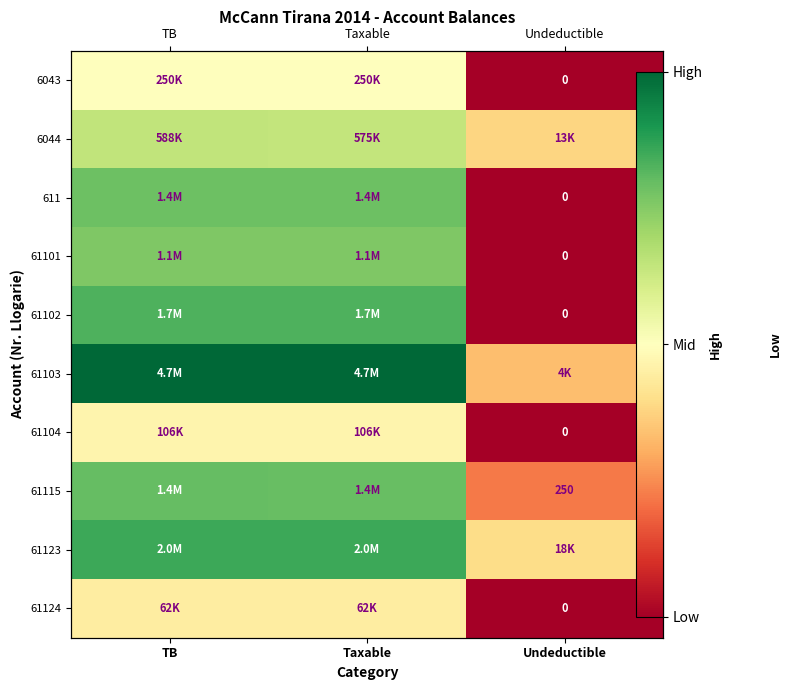

At which category is the sum across all series the highest?

TB